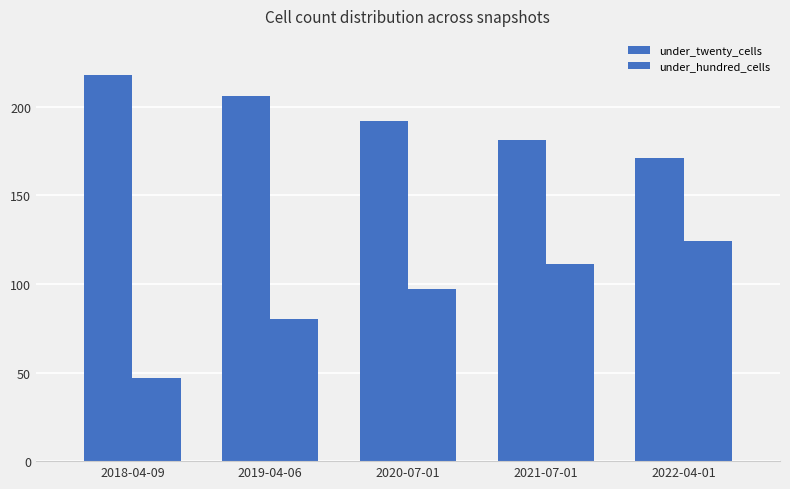

How many groups of bars are there?

5